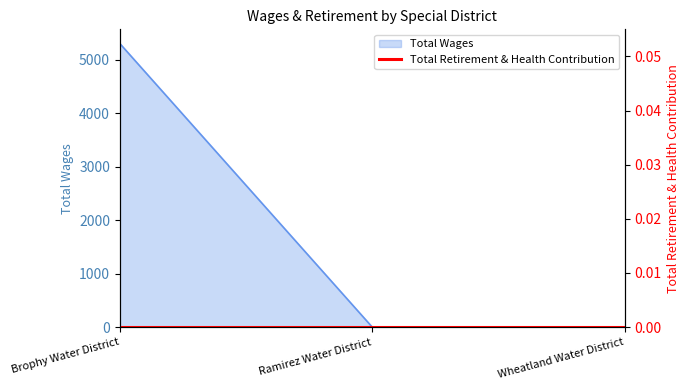

Rank the categories by value from lowest to highest.

Ramirez Water District, Wheatland Water District, Brophy Water District